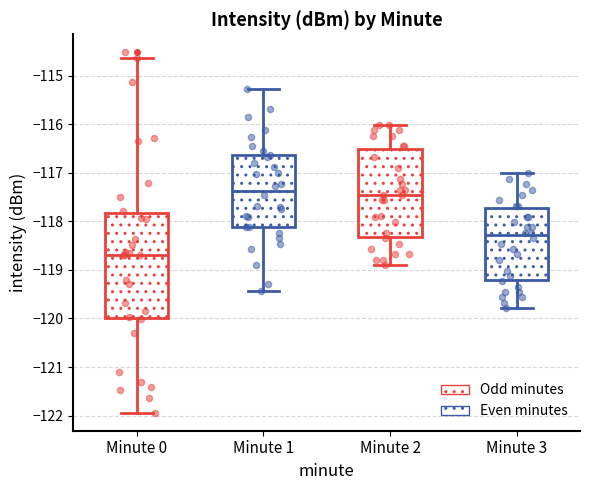

Reading left to right, transcribe this box plot: for each box, give where its median line is, the range the box spans, and where its two whiskers end, as read against the y-axis. The values are not printed on the chart, so give them approximately, as read against the axis.

Minute 0: median -118.7, box -120.0 to -117.8, whiskers -121.9 to -114.6
Minute 1: median -117.4, box -118.1 to -116.6, whiskers -119.4 to -115.3
Minute 2: median -117.5, box -118.3 to -116.5, whiskers -118.9 to -116.0
Minute 3: median -118.3, box -119.2 to -117.7, whiskers -119.8 to -117.0